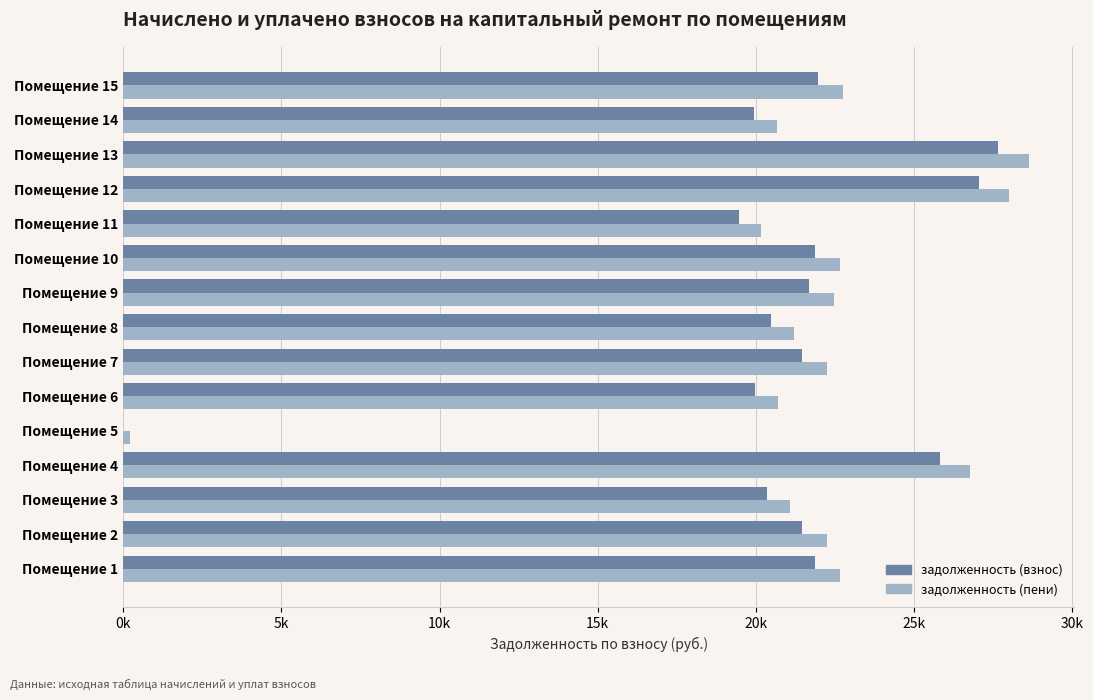

What is the average value of the задолженность (пени) series?

21494.2